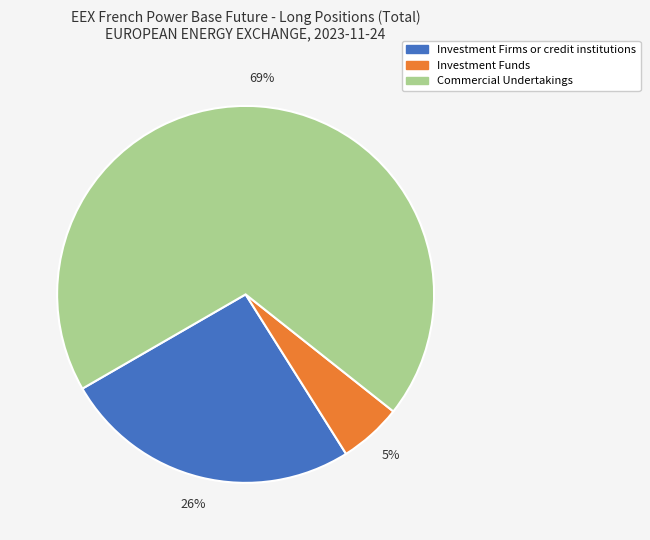

Is there any slice that represents more than half of the pie?

Yes